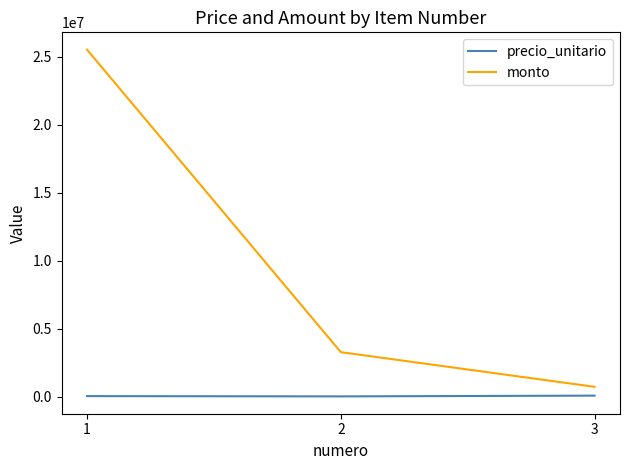

Between 2 and 3, which series saw the biggest shift?

monto